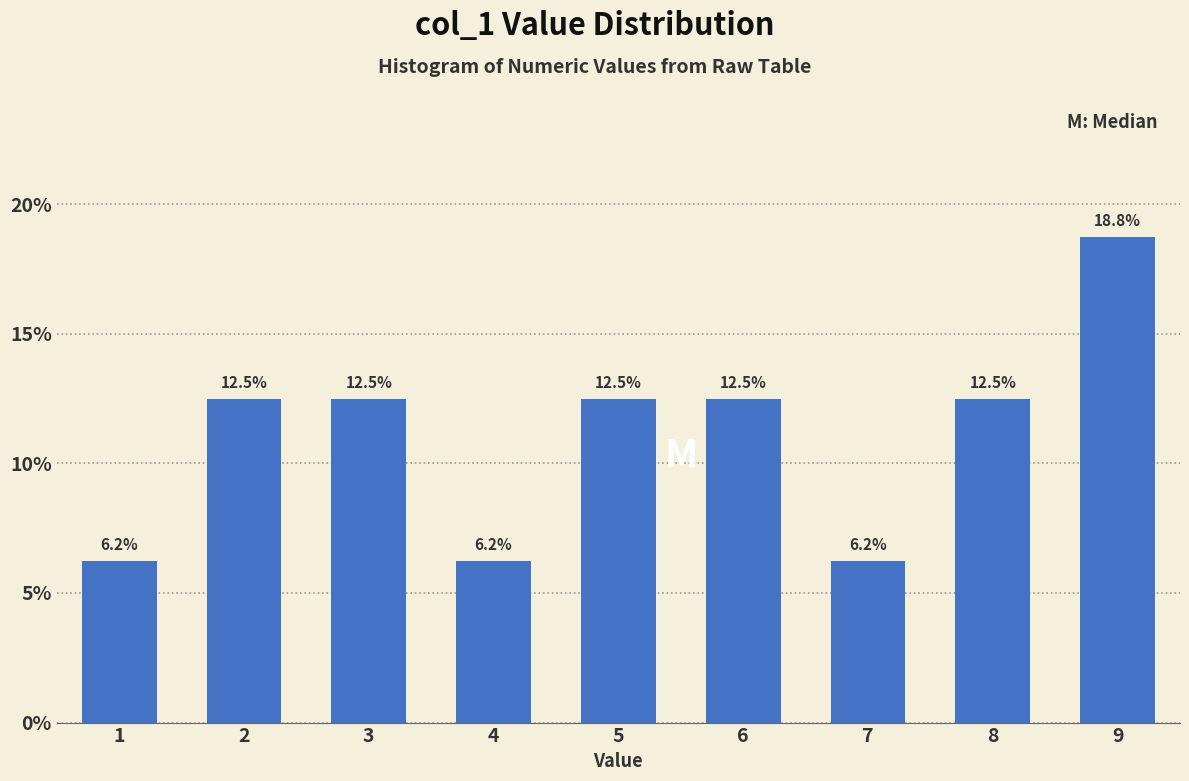

At which category does the chart reach its peak across all series?

9